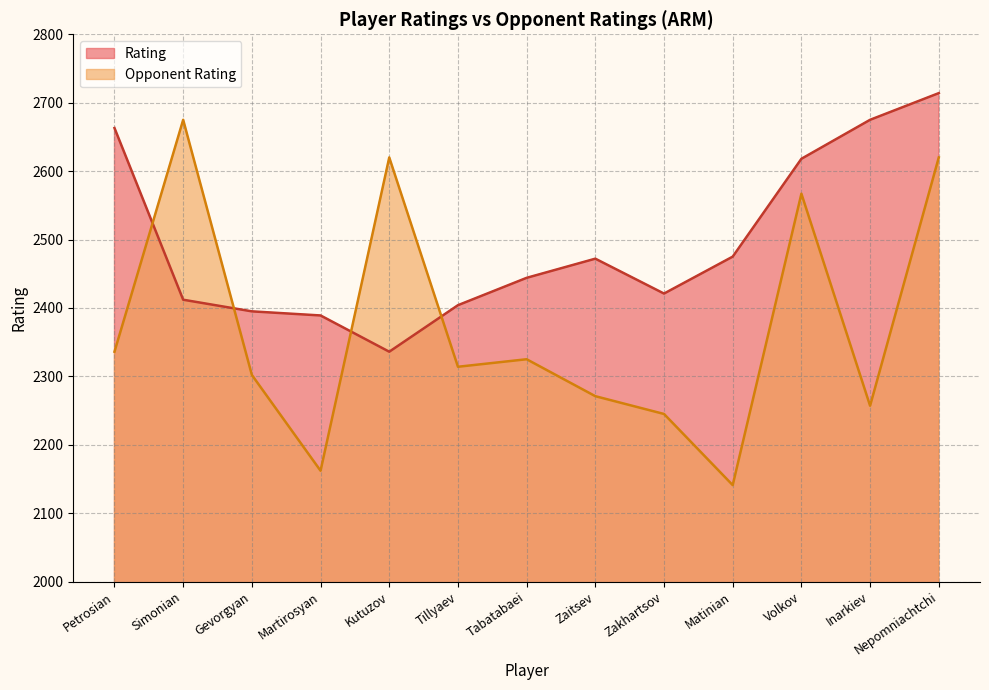

How many lines are shown in the chart?

2